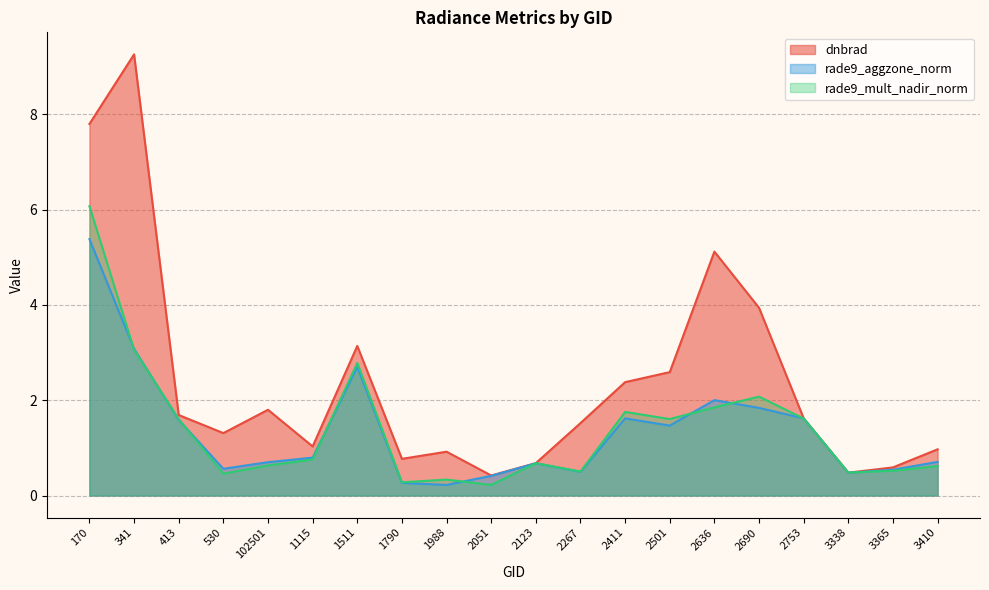

Where do dnbrad and rade9_mult_nadir_norm first cross each other?

2753 and 3338